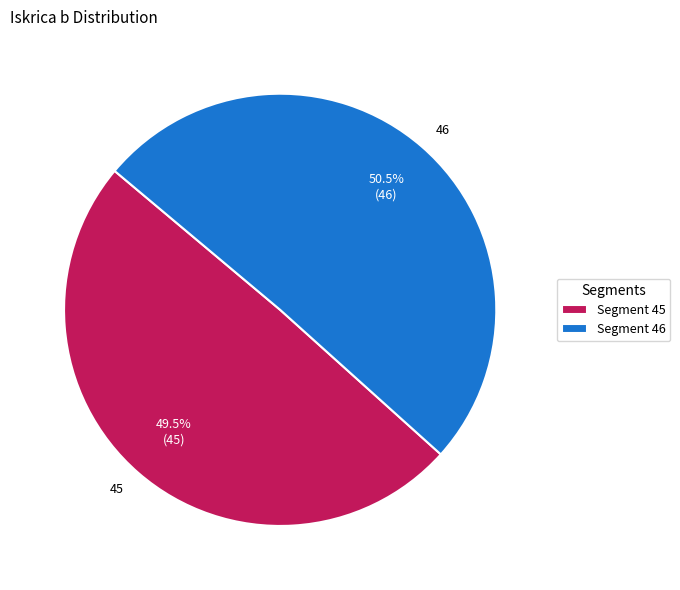

Does 45 represent more than half of the total?

No